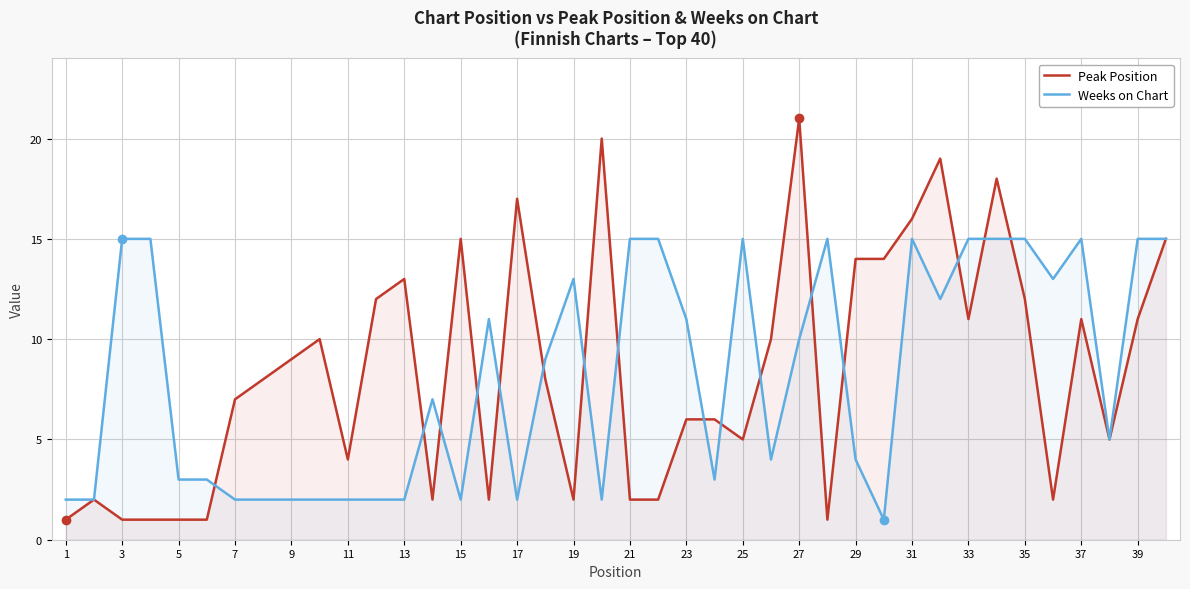

True or false: Weeks on Chart has a value of 18 at 27.

False